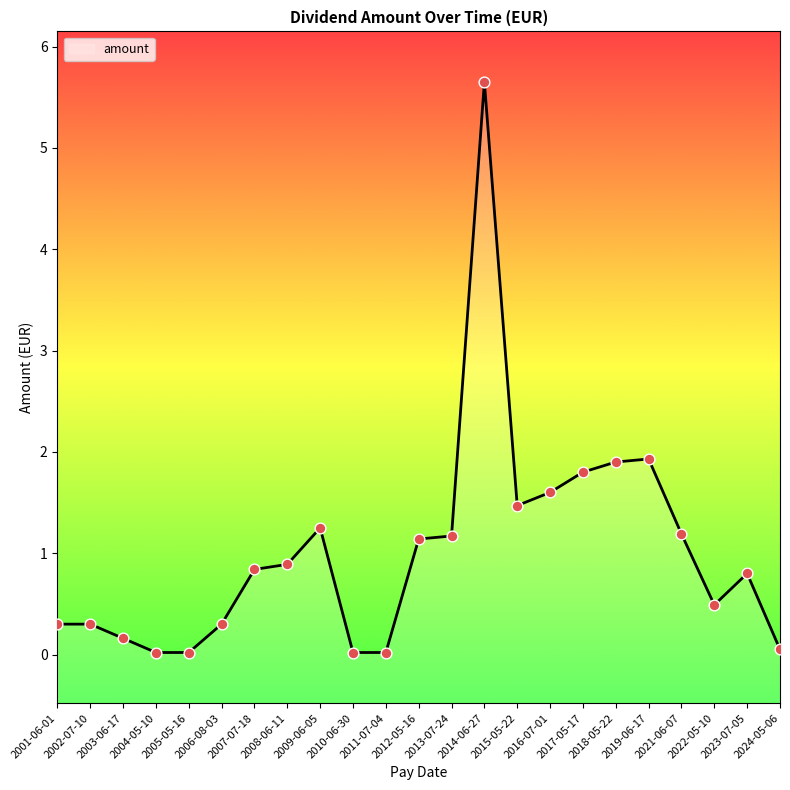

Between 2009-06-05 and 2004-05-10, which is larger?

2009-06-05